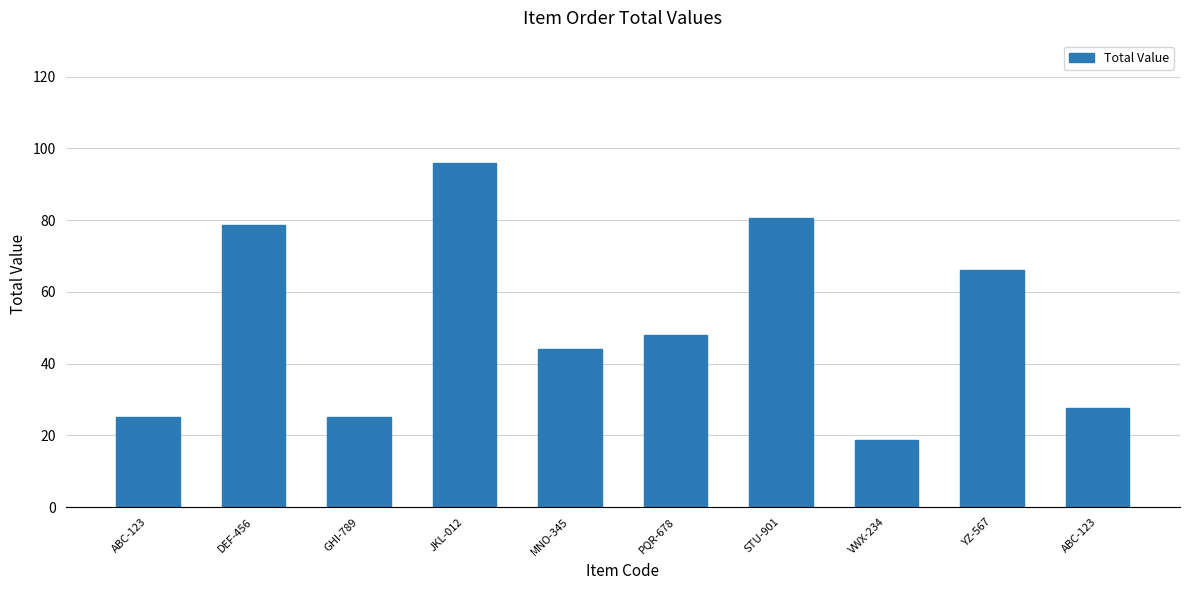

How many bars are there in total?

10